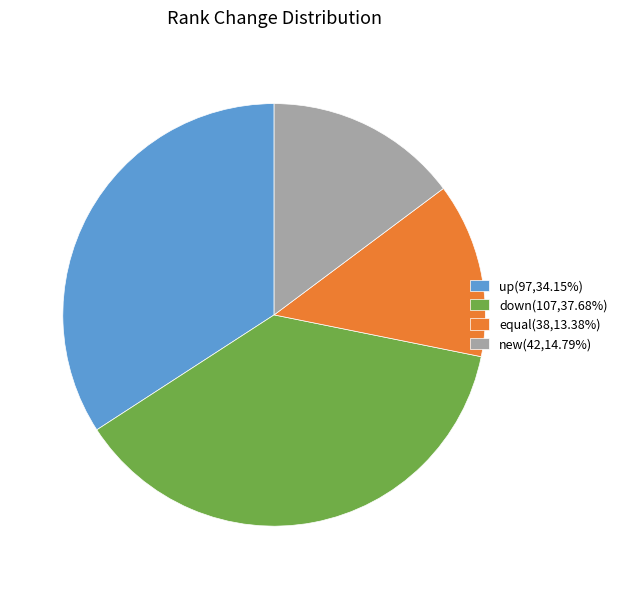

Does equal(38,13.38%) account for over 50% of the chart?

No